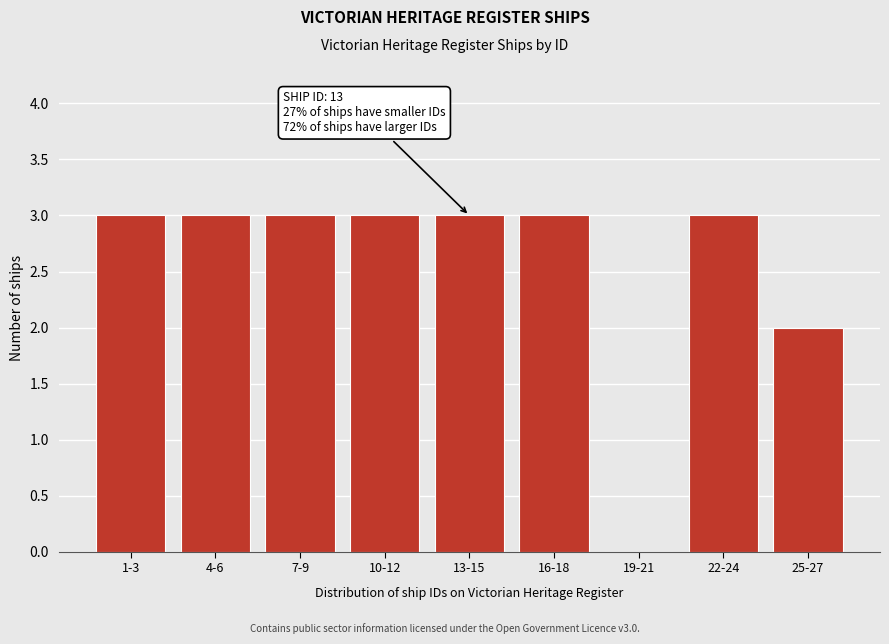

Reading right to left, extract all data points from this chart.

25-27=2	22-24=3	19-21=0	16-18=3	13-15=3	10-12=3	7-9=3	4-6=3	1-3=3